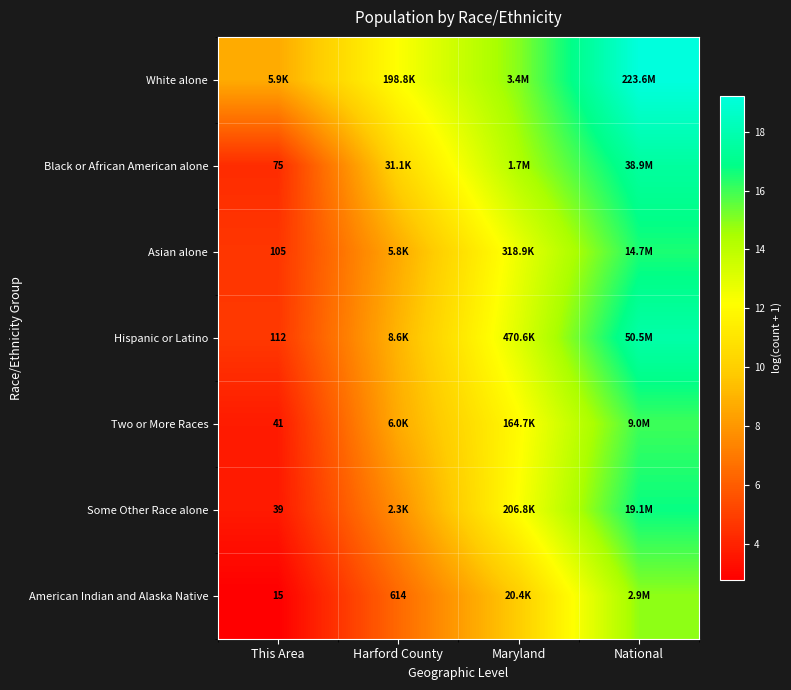

What is the difference between the highest and lowest values at Harford County?

5.8